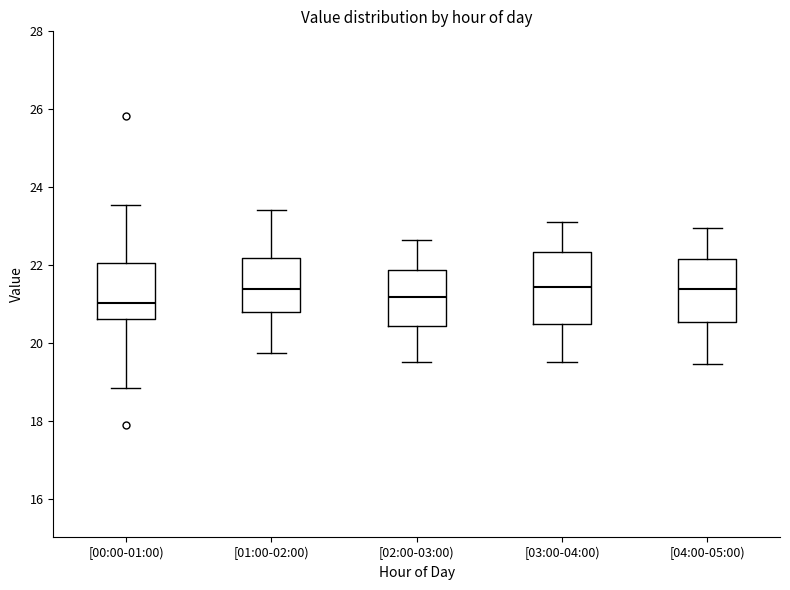

Where is the lower edge of the box for [04:00-05:00) on the y-axis? The values are not printed on the chart, so give them approximately, as read against the axis.

20.6